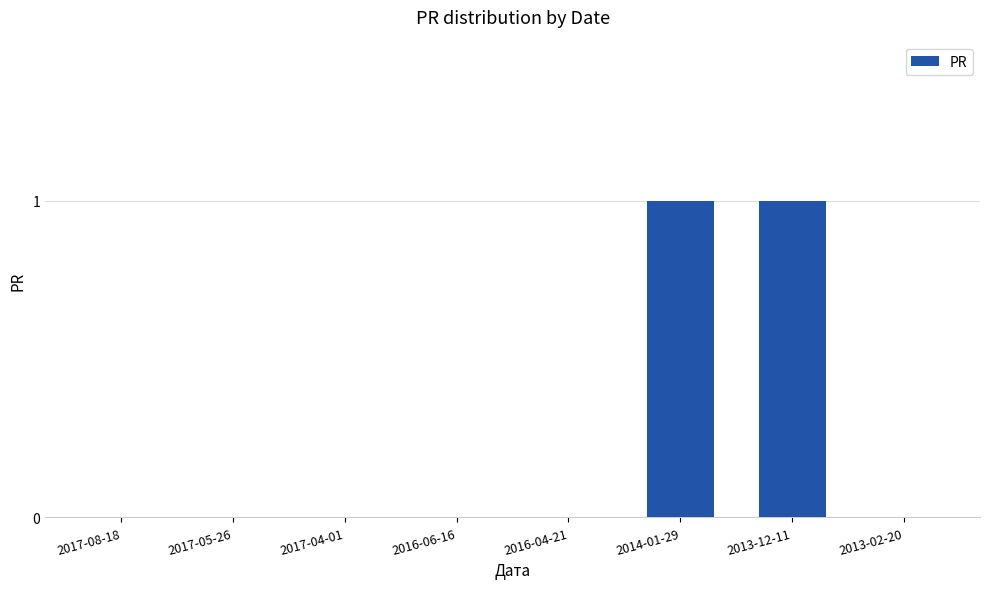

True or false: the data shows -1 at 2016-04-21.

False